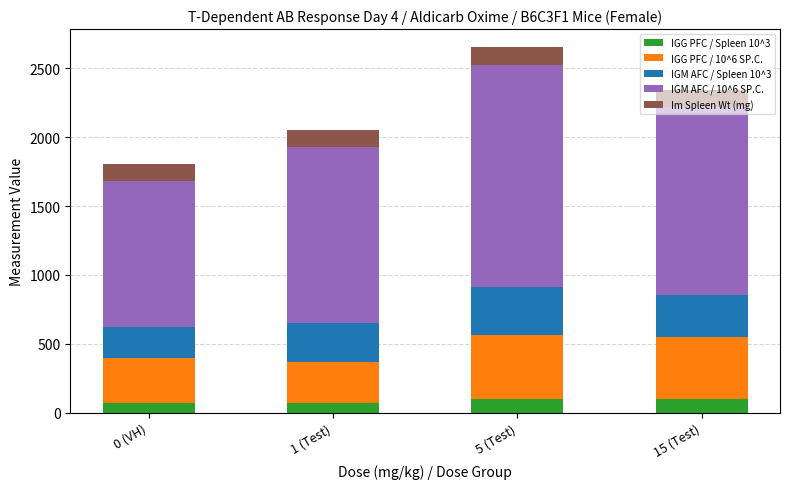

What are all the series names shown in the legend?

IGG PFC / Spleen 10^3, IGG PFC / 10^6 SP.C., IGM AFC / Spleen 10^3, IGM AFC / 10^6 SP.C., Im Spleen Wt (mg)